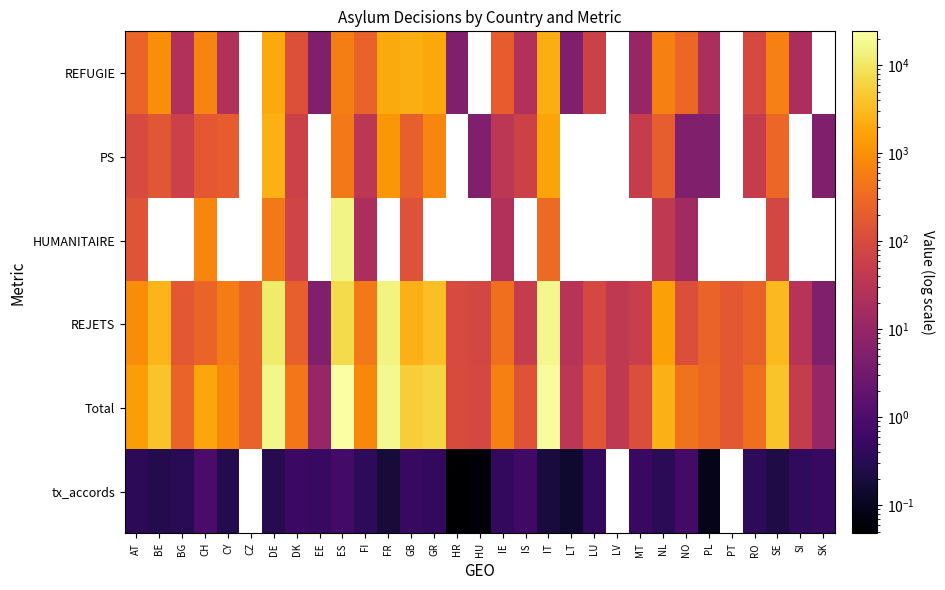

The value of tx_accords at IT is 0.2. True or false?

True